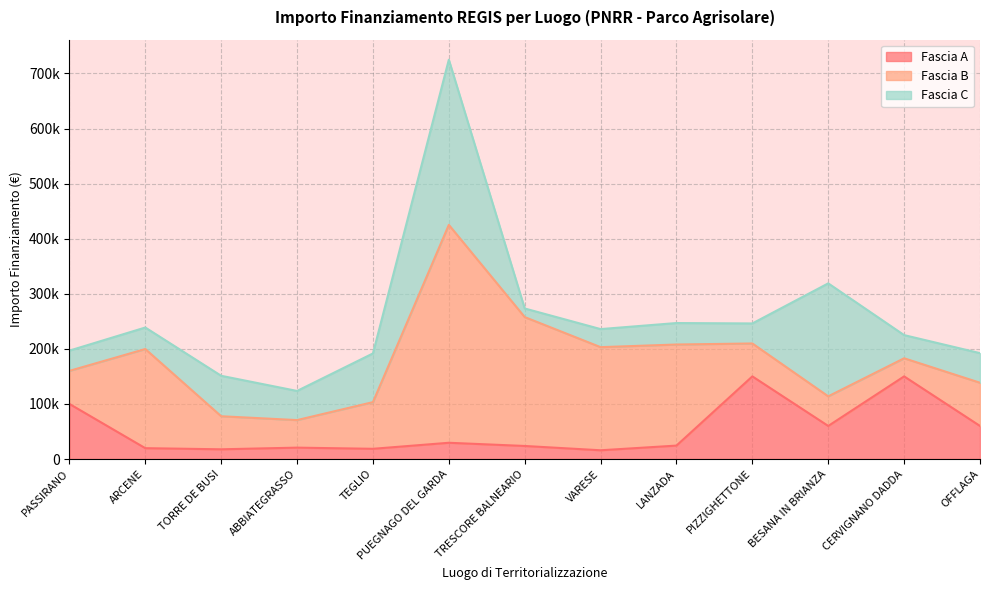

The value of Fascia C at TEGLIO is 88400.0. True or false?

True